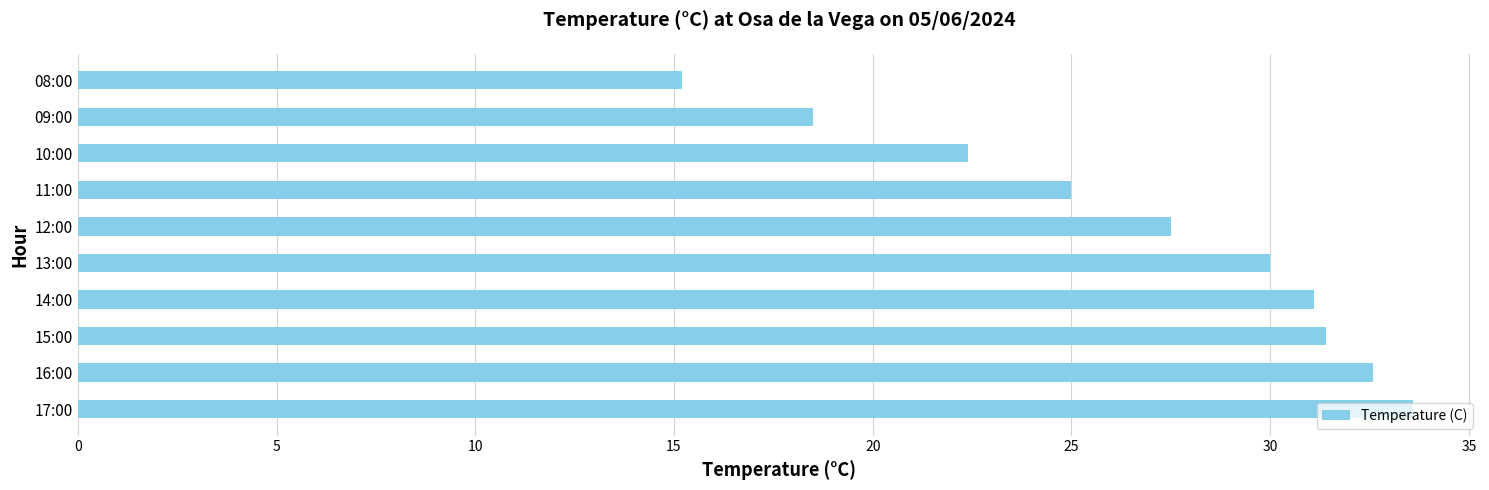

The chart shows a value of 18.5 at 09:00. True or false?

True